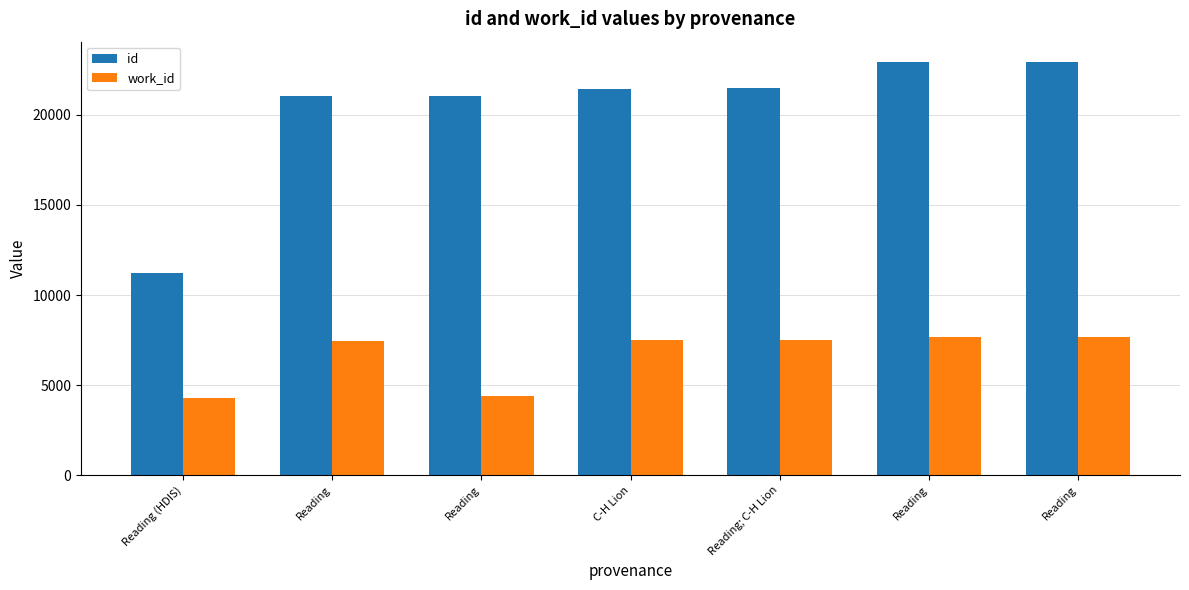

Rank the series by their average value, from lowest to highest.

work_id, id